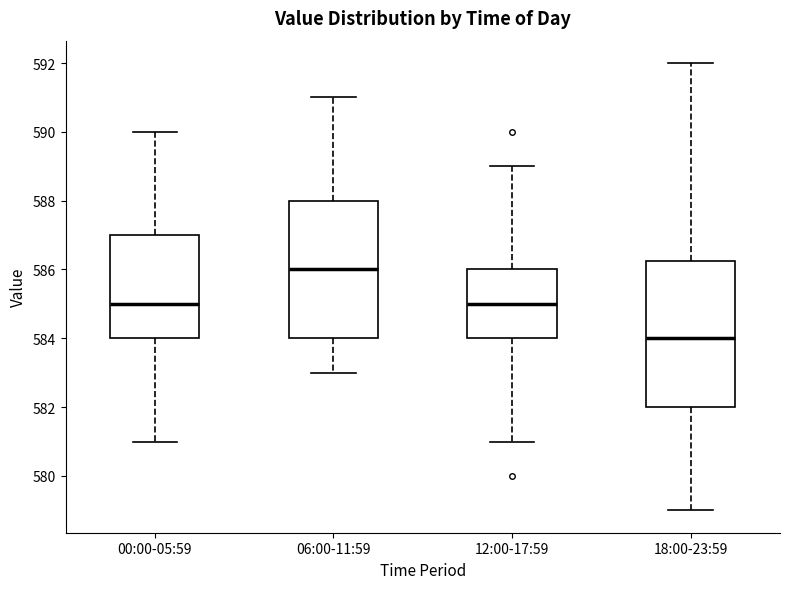

Which box's median line is the lowest?

18:00-23:59